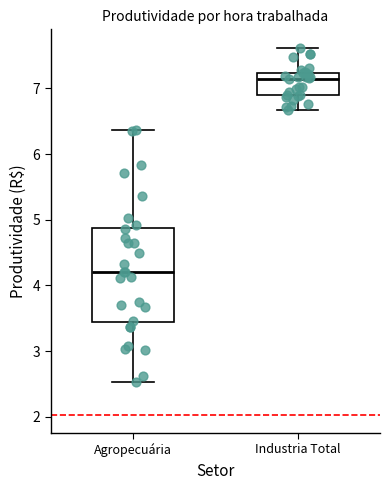

Where does the upper whisker of the box for Agropecuária end on the y-axis? The values are not printed on the chart, so give them approximately, as read against the axis.

6.4